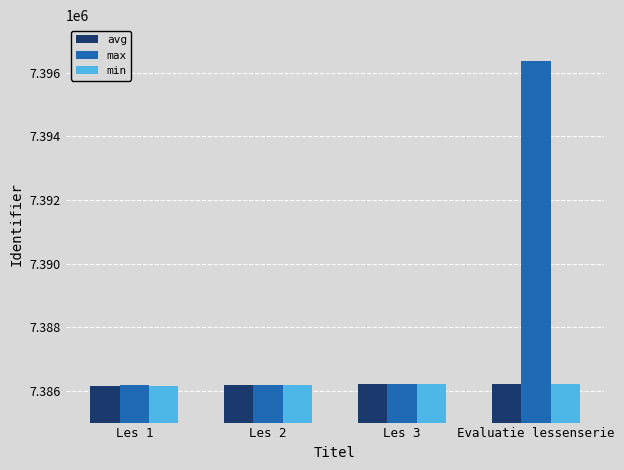

Which category has the highest value across all series?

Evaluatie lessenserie